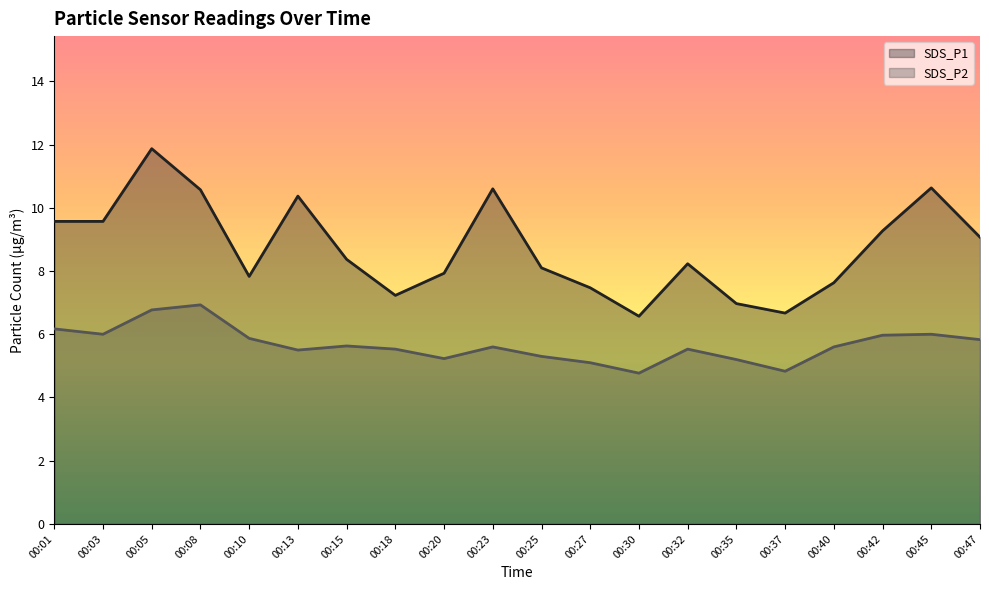

What is the value of the SDS_P2 point at the 18th from the left?

6.0